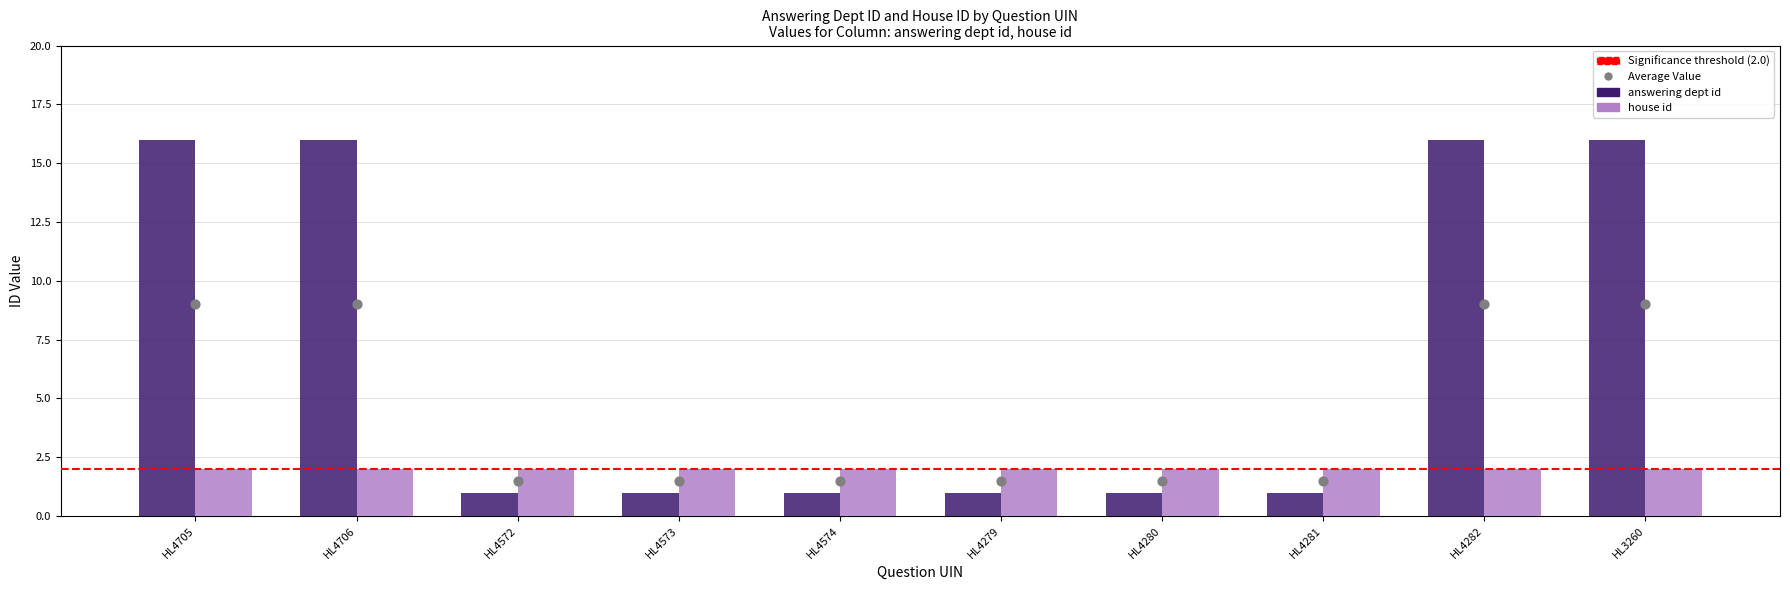

Between HL4282 and HL4574, which is larger?

HL4282